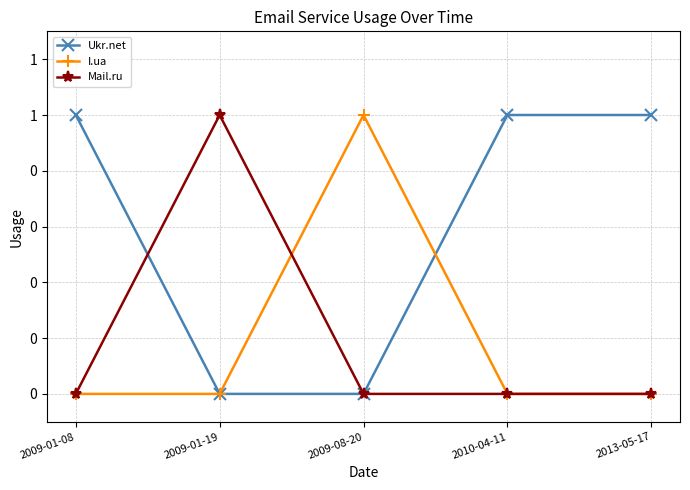

What is the average value of the Ukr.net series?

1